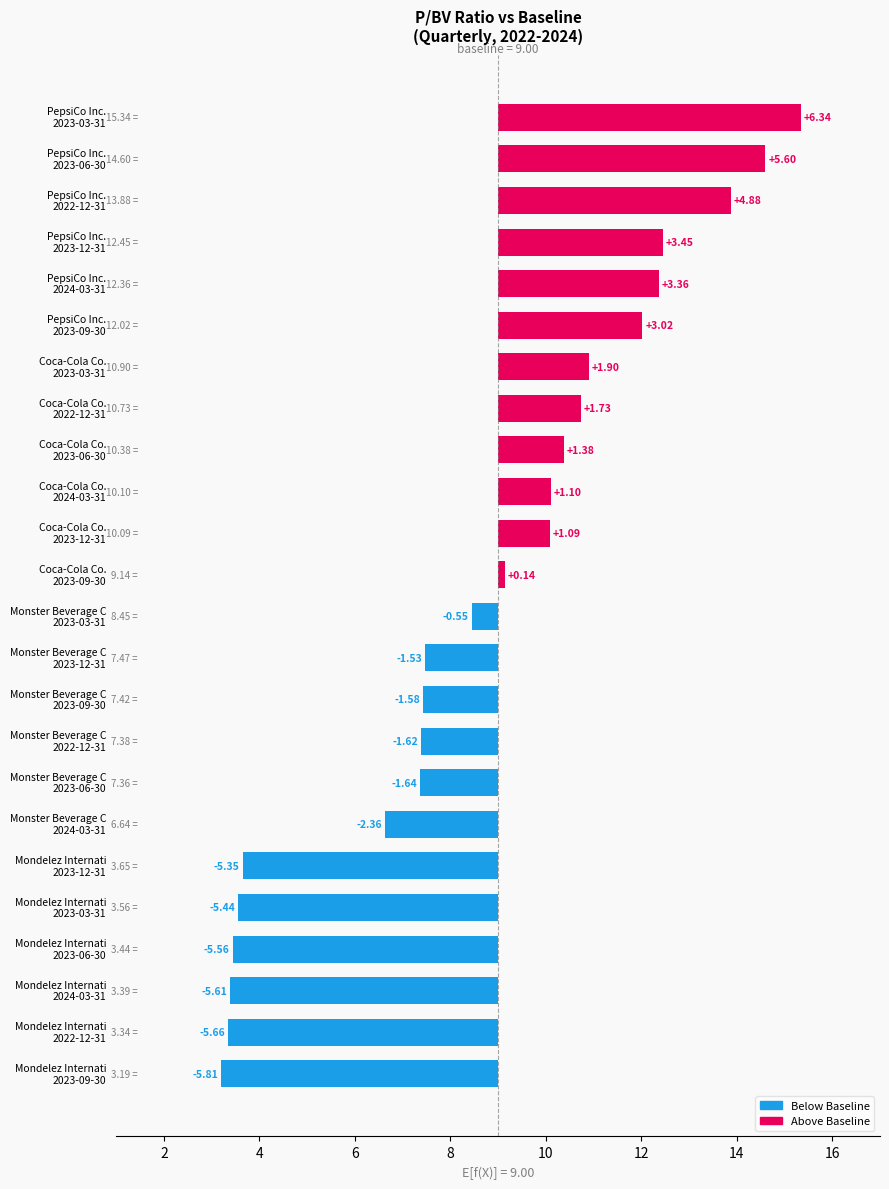

Where is Coca-Cola Co. nearest to the value 10?

2023-12-31